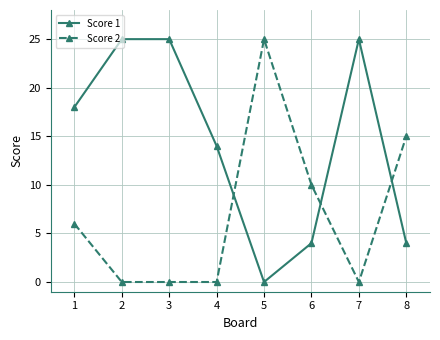

Where is Score 1 nearest to the value 12?

4